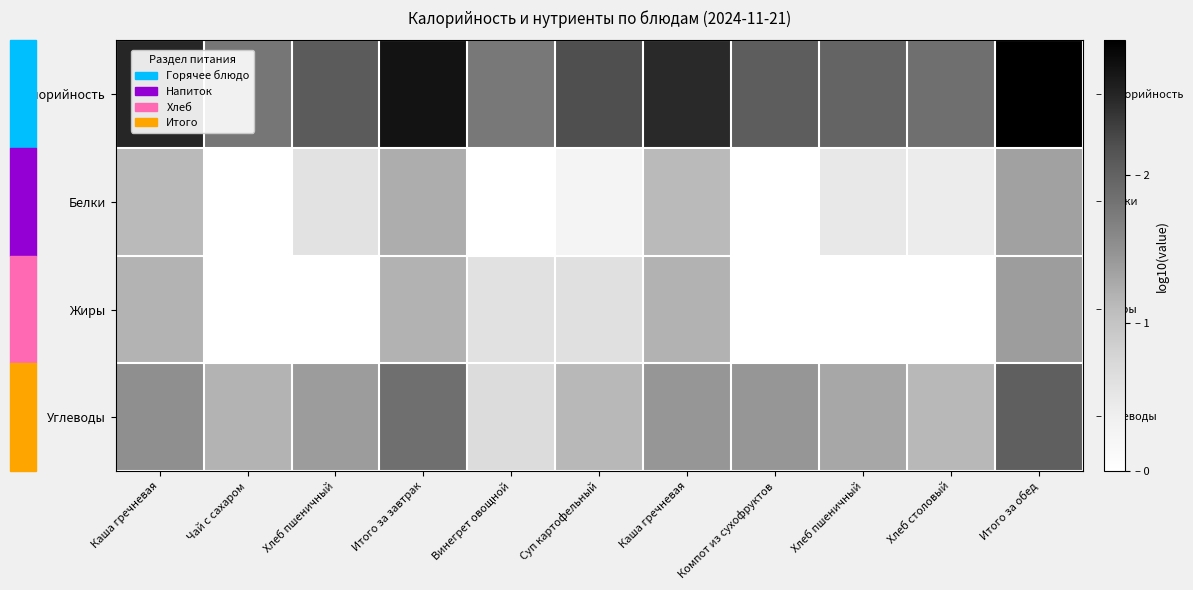

Reading left to right, what are all the values shown in this chart?

Калорийность: Каша гречневая=2.5	Чай с сахаром=1.8	Хлеб пшеничный=2.1	Итого за завтрак=2.7	Винегрет овощной=1.8	Суп картофельный=2.2	Каша гречневая=2.5	Компот из сухофруктов=2.1	Хлеб пшеничный=2.0	Хлеб столовый=1.9	Итого за обед=2.9
Белки: Каша гречневая=1.1	Чай с сахаром=-1.0	Хлеб пшеничный=0.6	Итого за завтрак=1.2	Винегрет овощной=-0.0	Суп картофельный=0.3	Каша гречневая=1.1	Компот из сухофруктов=-0.3	Хлеб пшеничный=0.5	Хлеб столовый=0.4	Итого за обед=1.3
Жиры: Каша гречневая=1.2	Чай с сахаром=0.0	Хлеб пшеничный=-0.4	Итого за завтрак=1.2	Винегрет овощной=0.6	Суп картофельный=0.6	Каша гречневая=1.2	Компот из сухофруктов=0.0	Хлеб пшеничный=-0.5	Хлеб столовый=-0.3	Итого за обед=1.4
Углеводы: Каша гречневая=1.5	Чай с сахаром=1.2	Хлеб пшеничный=1.4	Итого за завтрак=1.9	Винегрет овощной=0.7	Суп картофельный=1.1	Каша гречневая=1.4	Компот из сухофруктов=1.4	Хлеб пшеничный=1.3	Хлеб столовый=1.1	Итого за обед=2.0